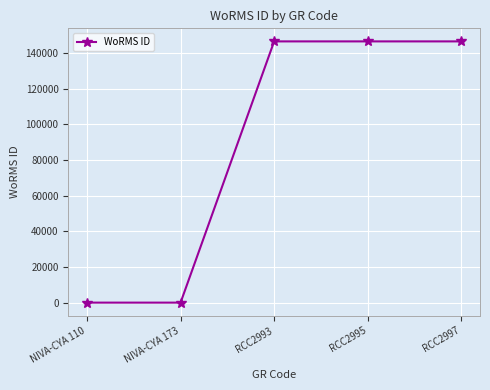

What is the difference between the maximum and minimum values?

146548